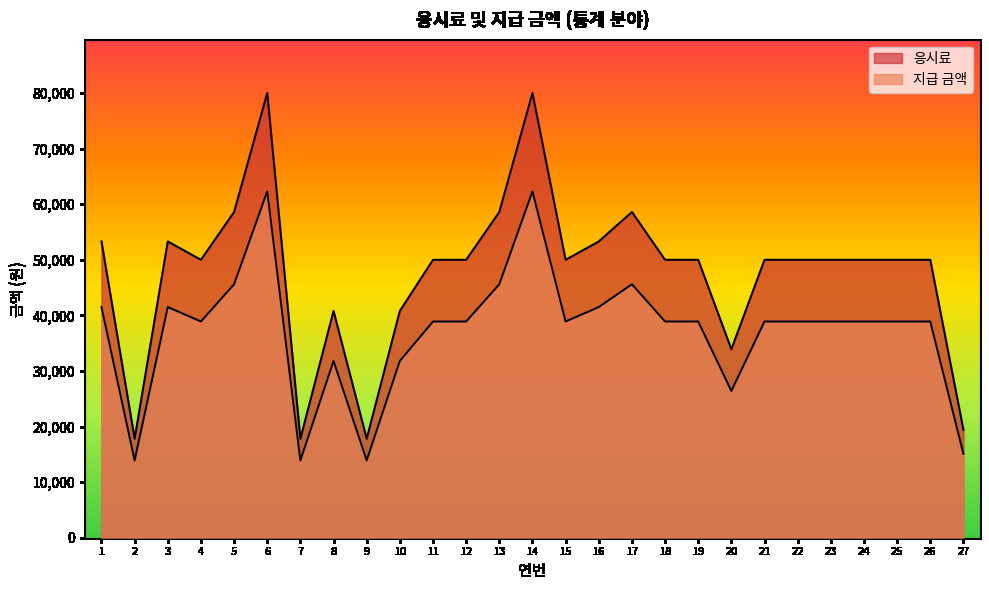

Which series has the largest total across all categories?

응시료